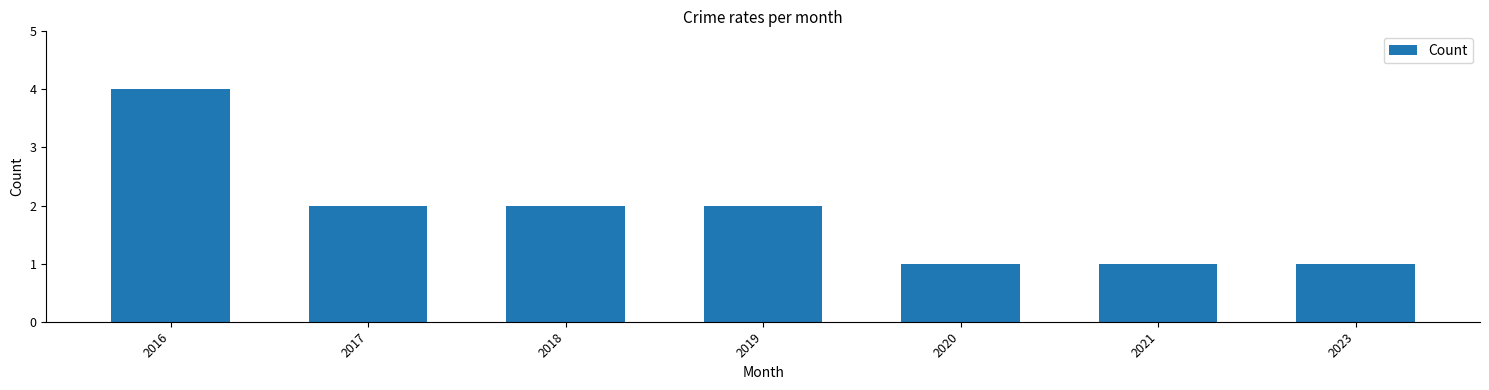

What is the smallest value displayed?

1